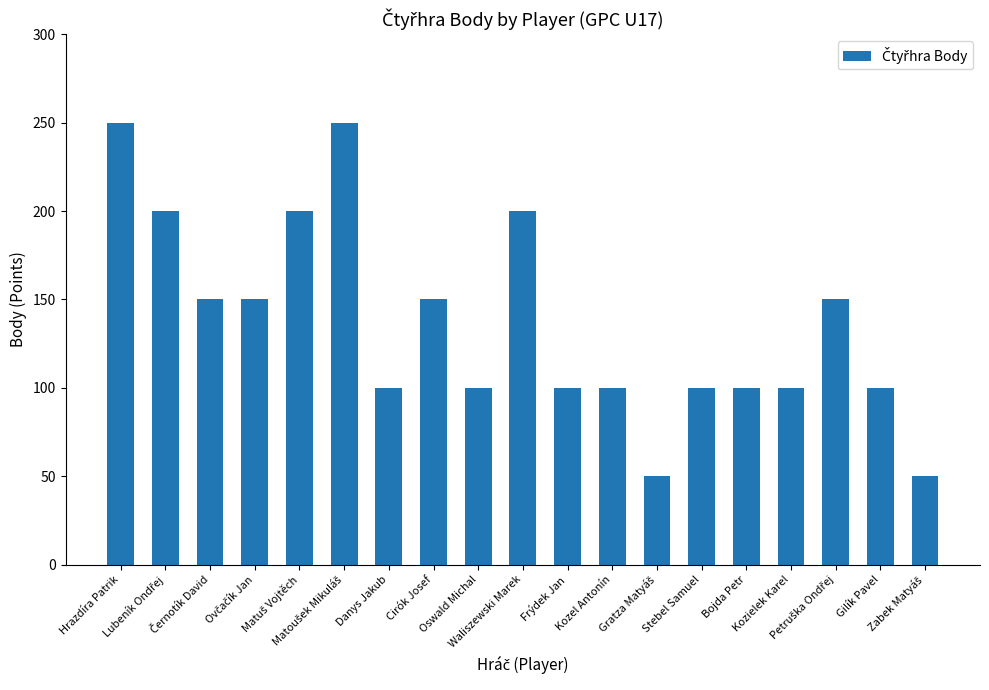

What is the greatest value displayed?

250